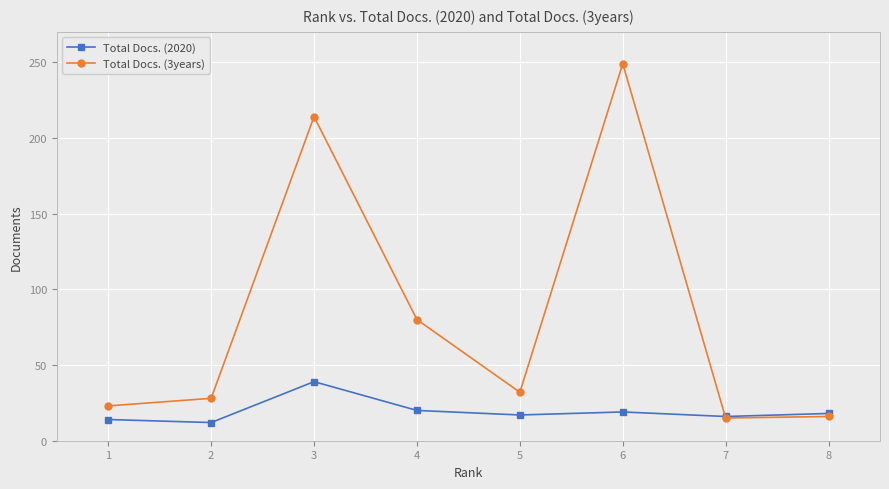

At which category is the sum across all series the highest?

6